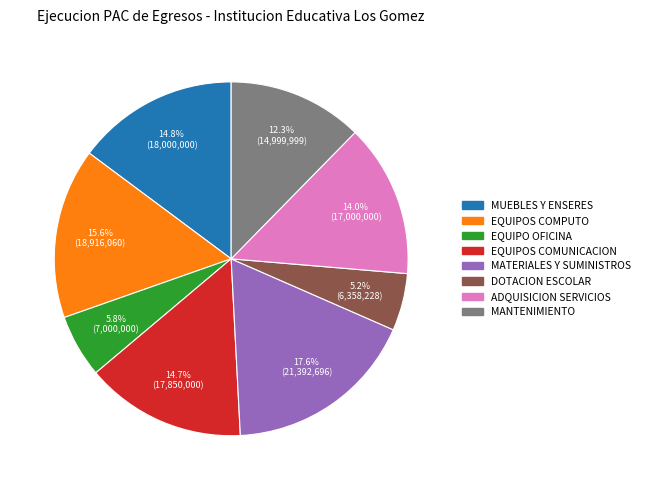

Is there any slice that represents more than half of the pie?

No